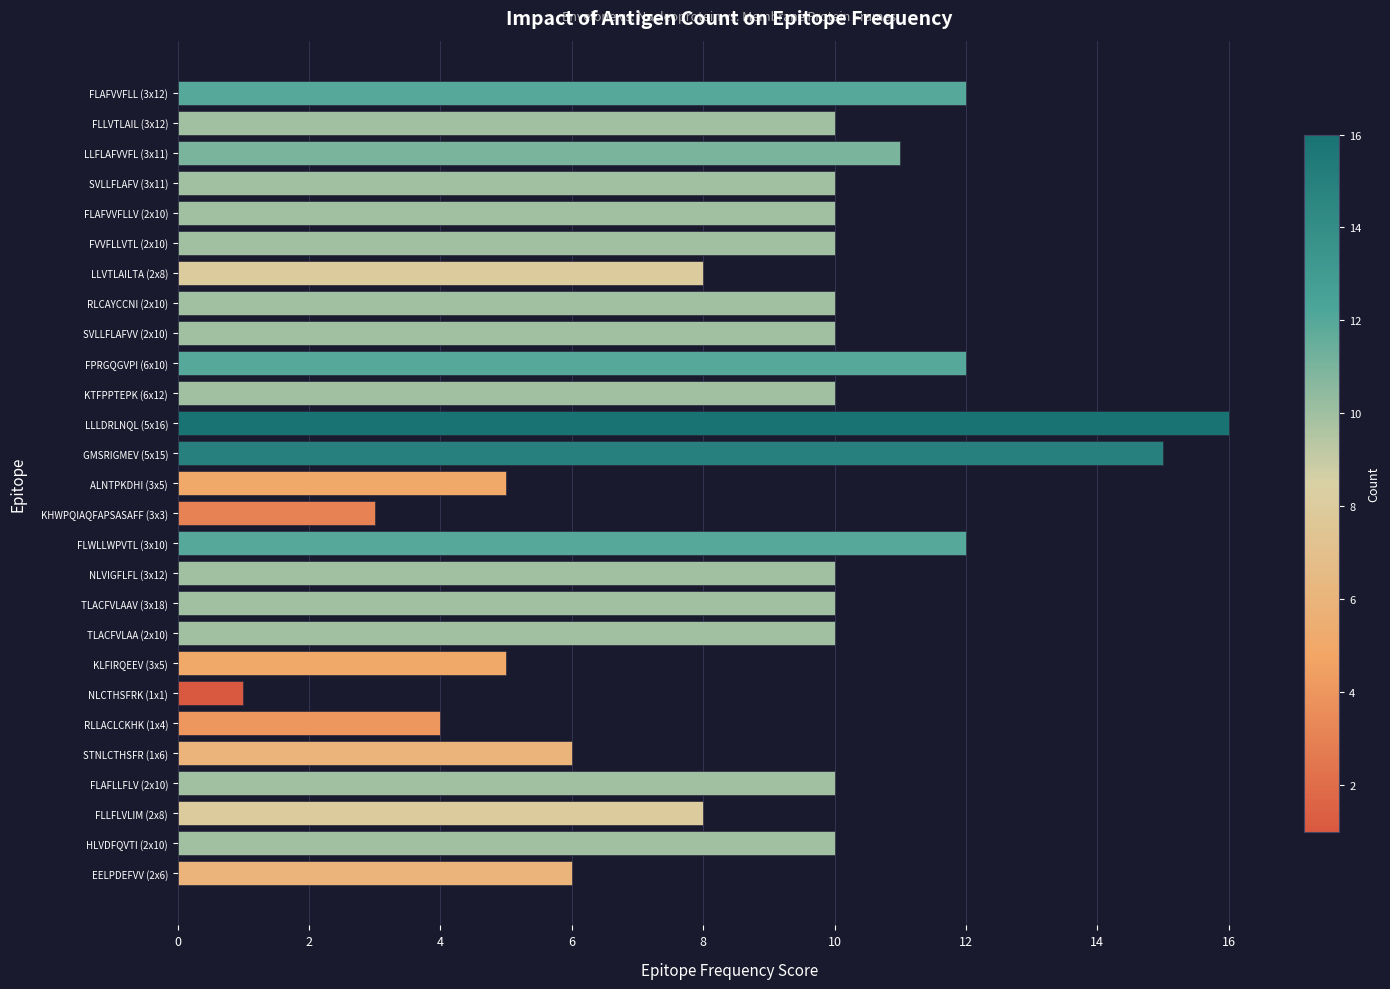

What is the difference between the maximum and minimum values?

15